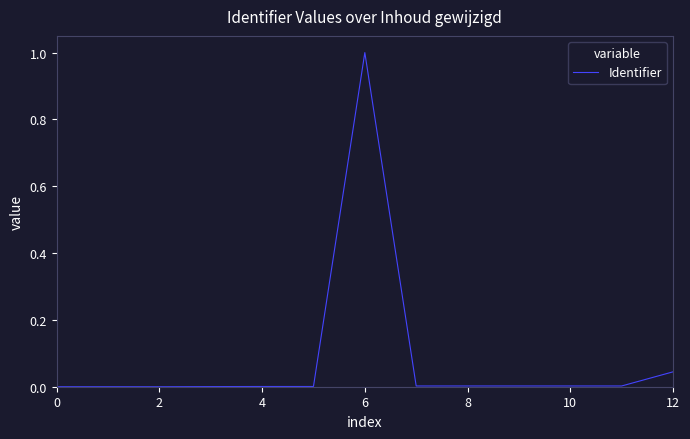

What is the difference between the maximum and minimum values?

1.0